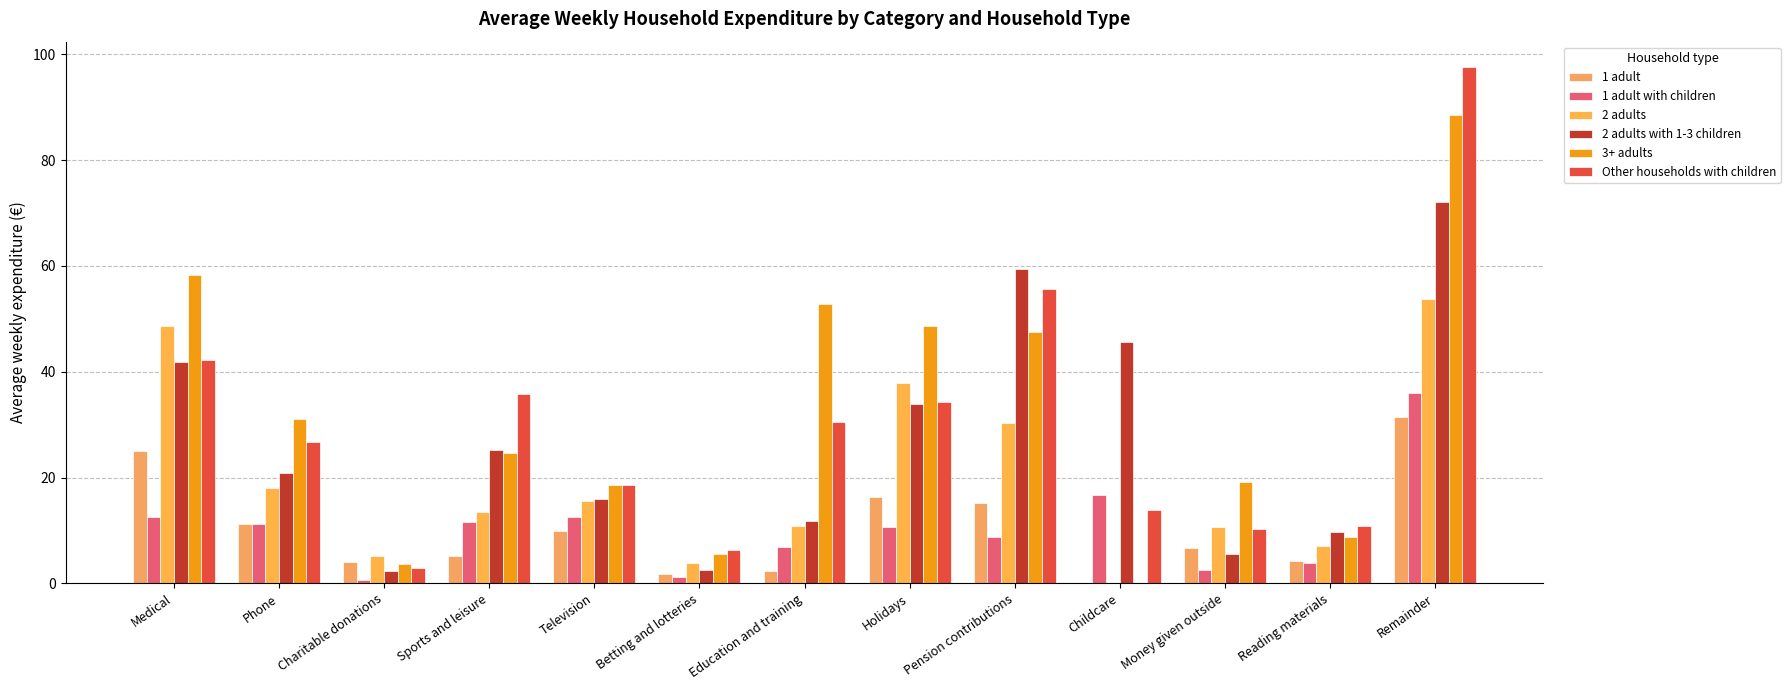

List the series in order of their peak value, highest first.

Other households with children, 3+ adults, 2 adults with 1-3 children, 2 adults, 1 adult with children, 1 adult